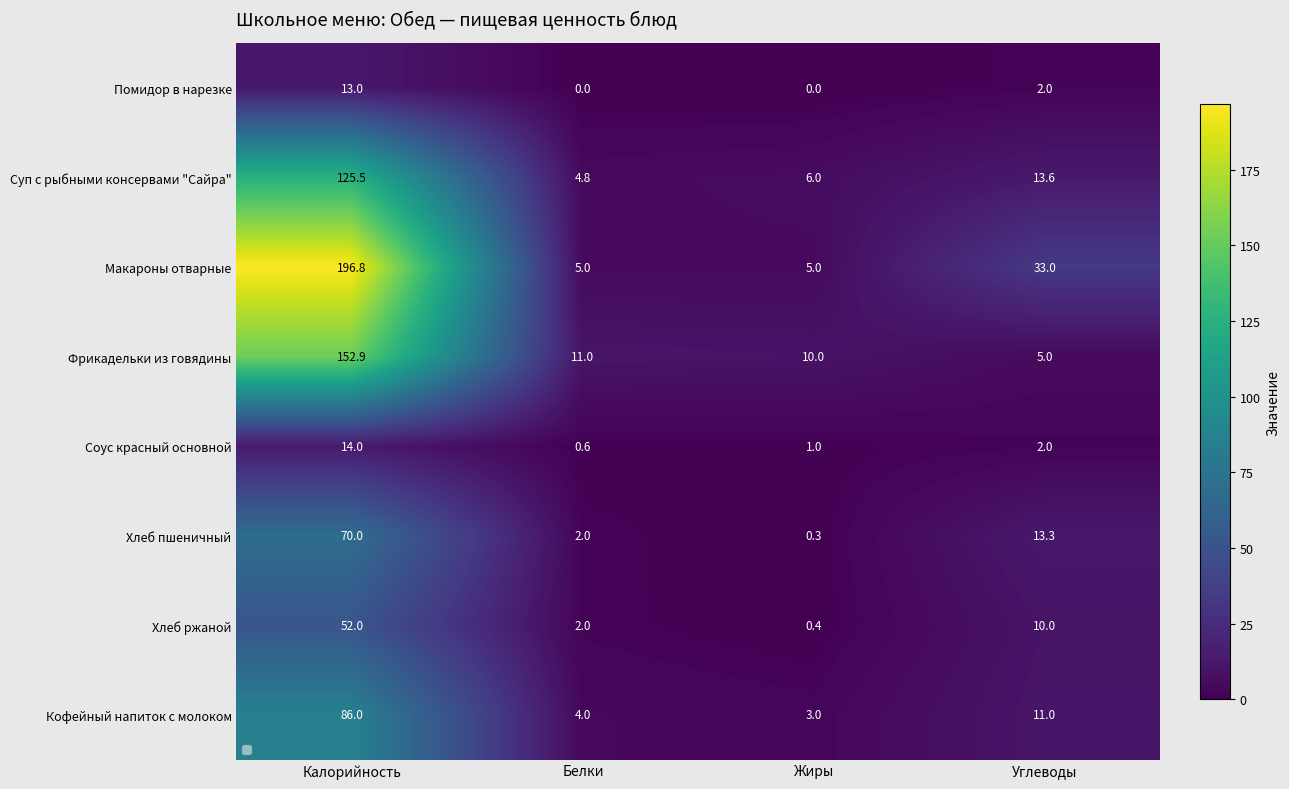

The Фрикадельки из говядины series shows 11.0 at Белки. True or false?

True